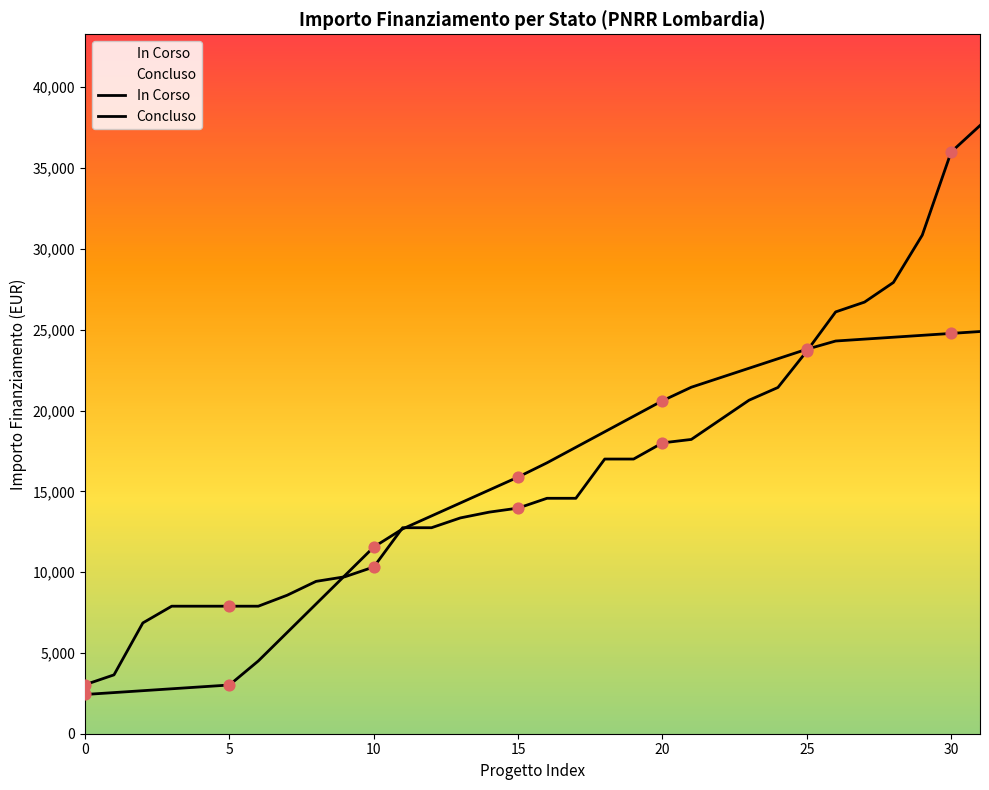

Which series has the widest spread of Y values?

Concluso